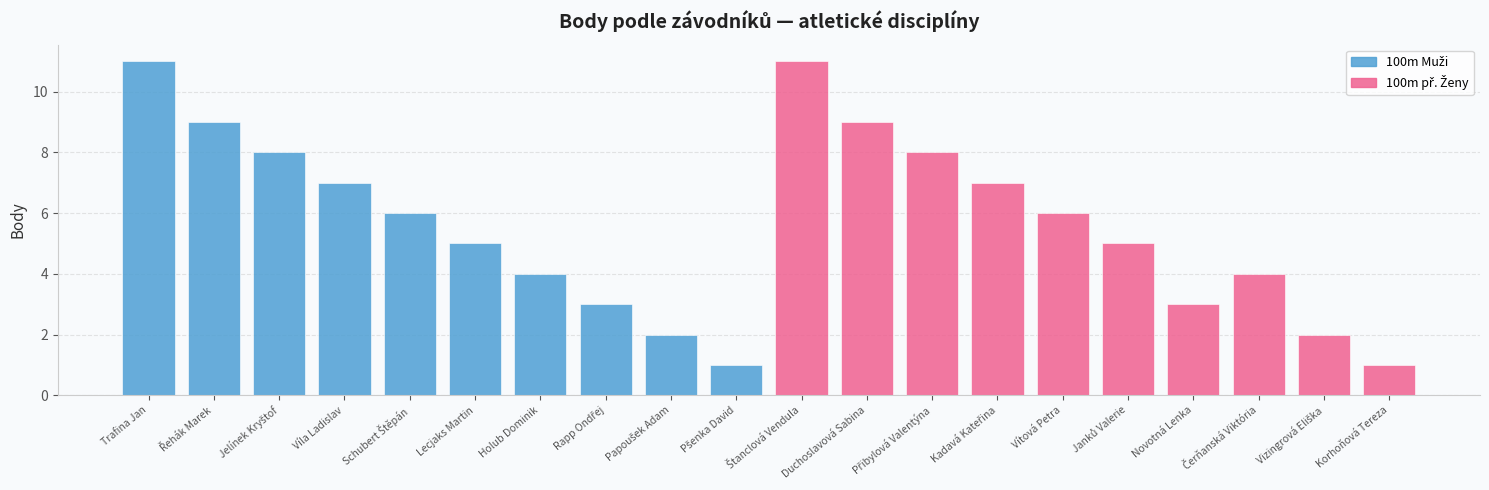

At which category is the sum across all series the highest?

Trafina Jan